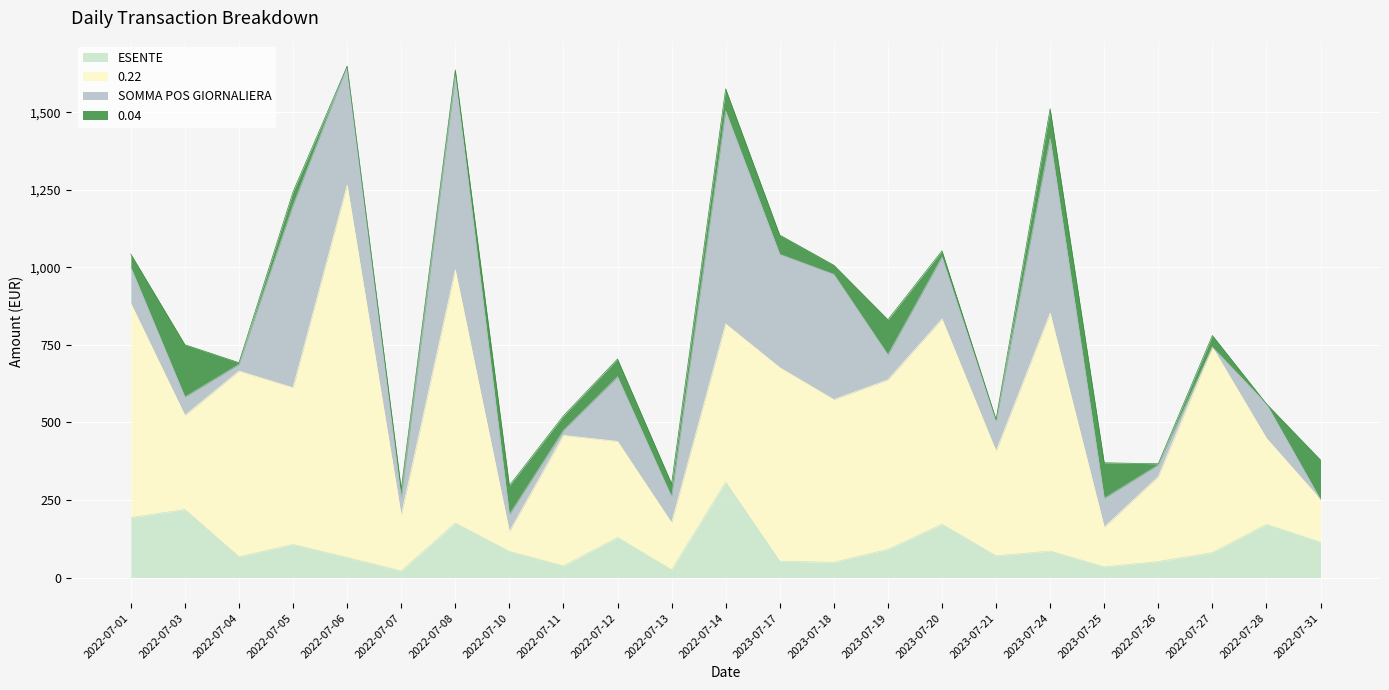

How many values in SOMMA POS GIORNALIERA are above zero?

21